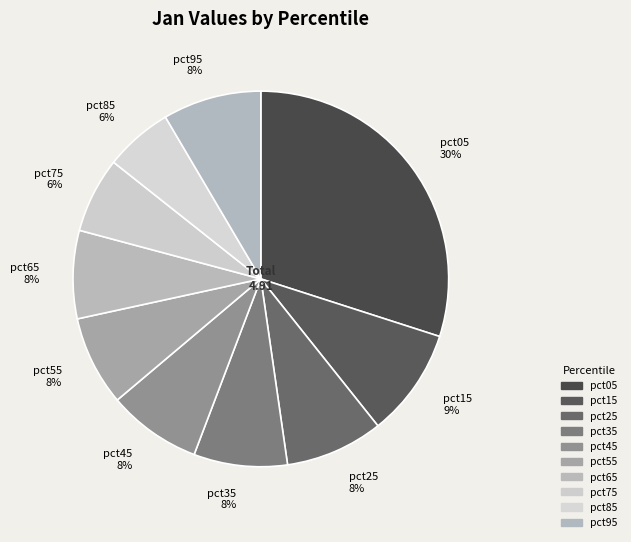

What is the largest slice in the pie chart?

pct05